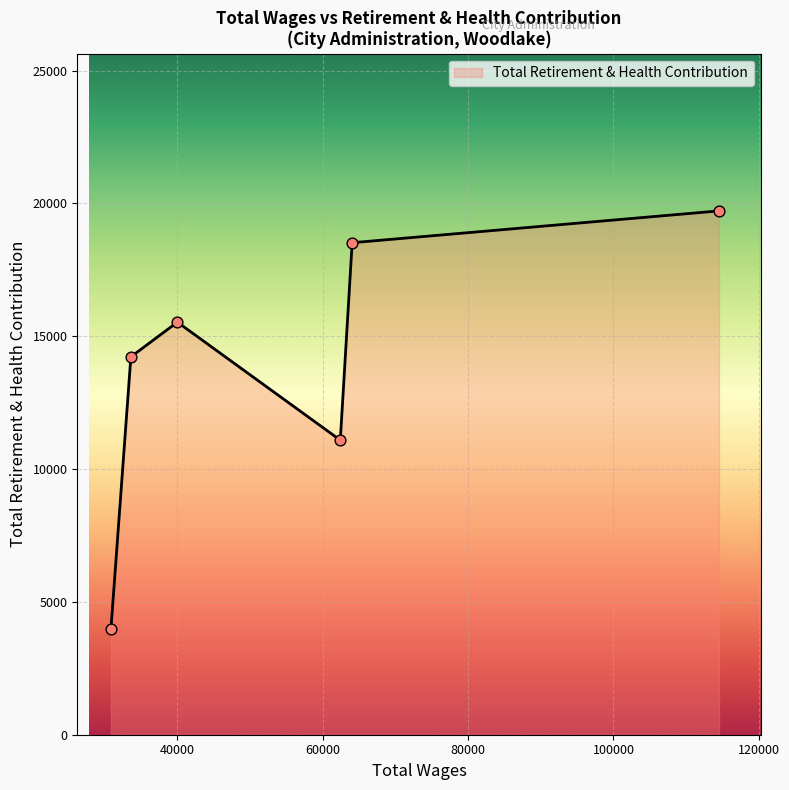

True or false: the data has more than 2 interior local peaks.

False